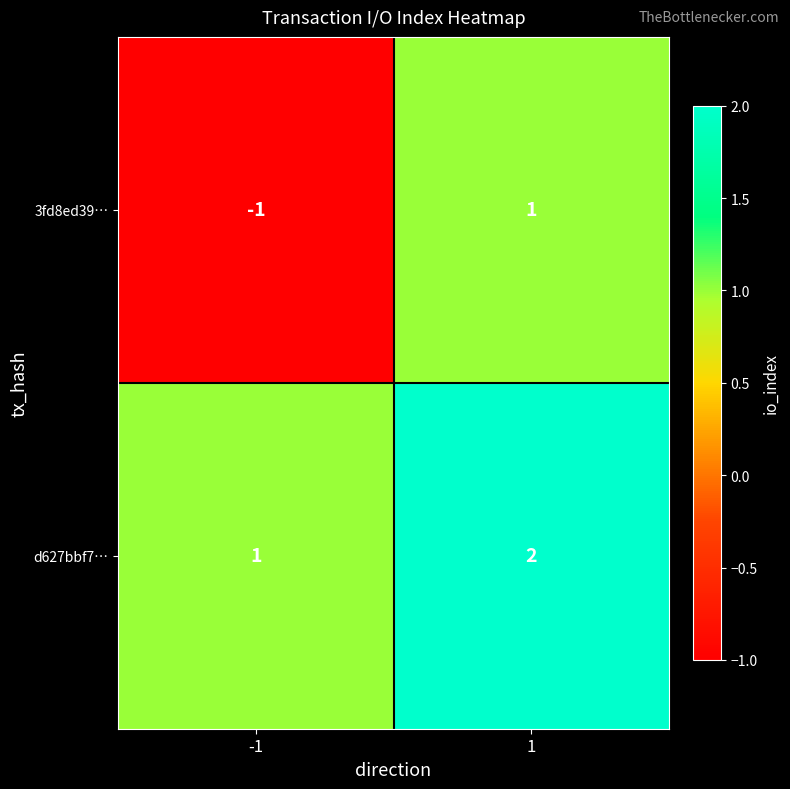

How many data points in 3fd8ed39… are less than 1?

1